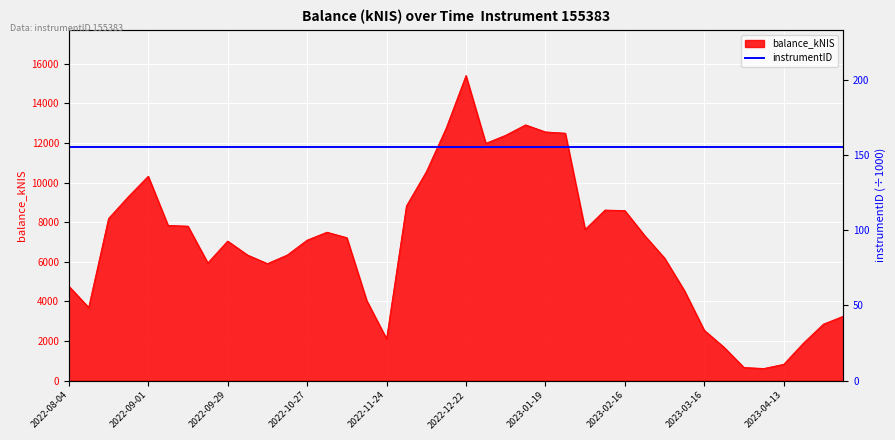

Which has a higher value, 2023-04-27 or 2022-11-24?

2023-04-27